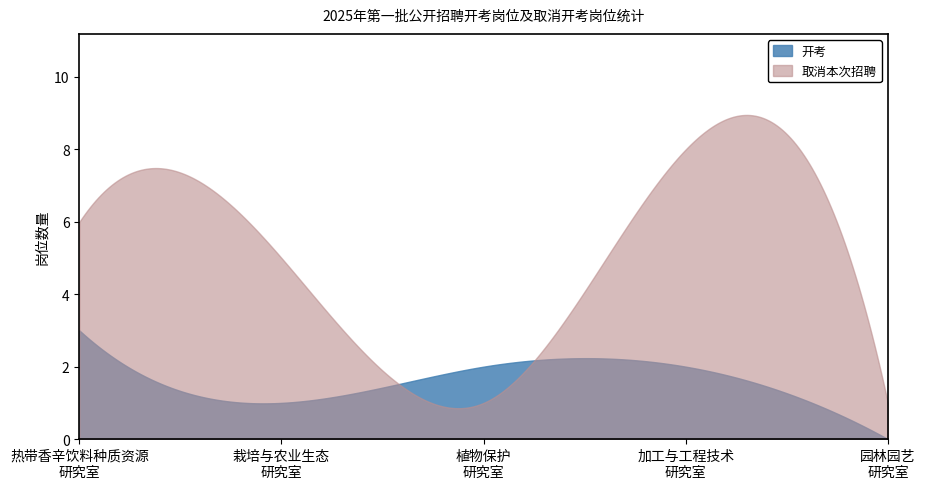

How many lines are shown in the chart?

2